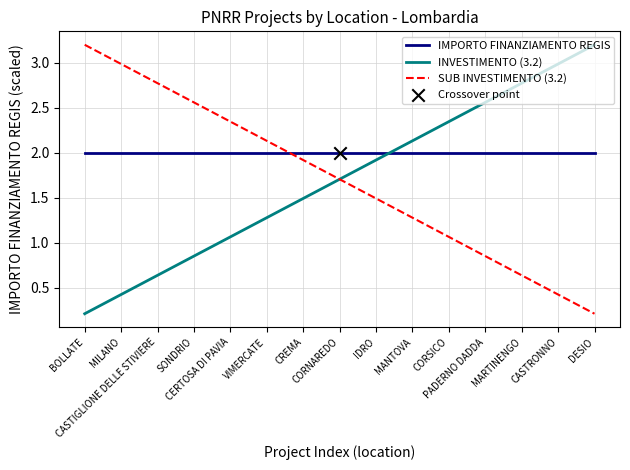

Which series ends up on top after the final intersection of SUB INVESTIMENTO (3.2) and IMPORTO FINANZIAMENTO REGIS?

IMPORTO FINANZIAMENTO REGIS